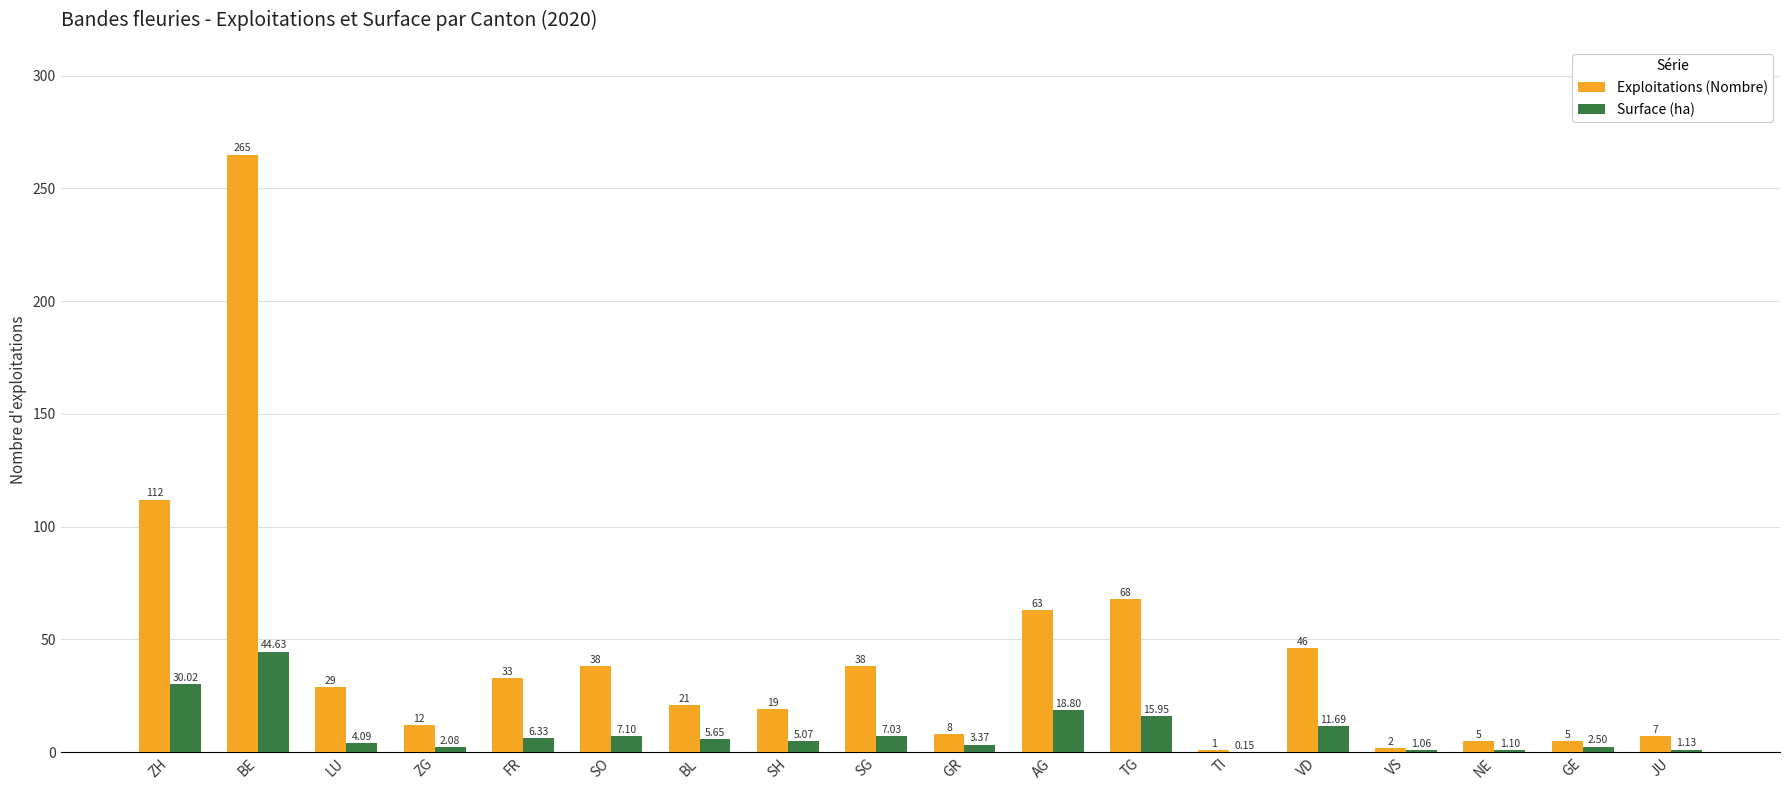

At which label is Exploitations (Nombre) closest to 133?

ZH